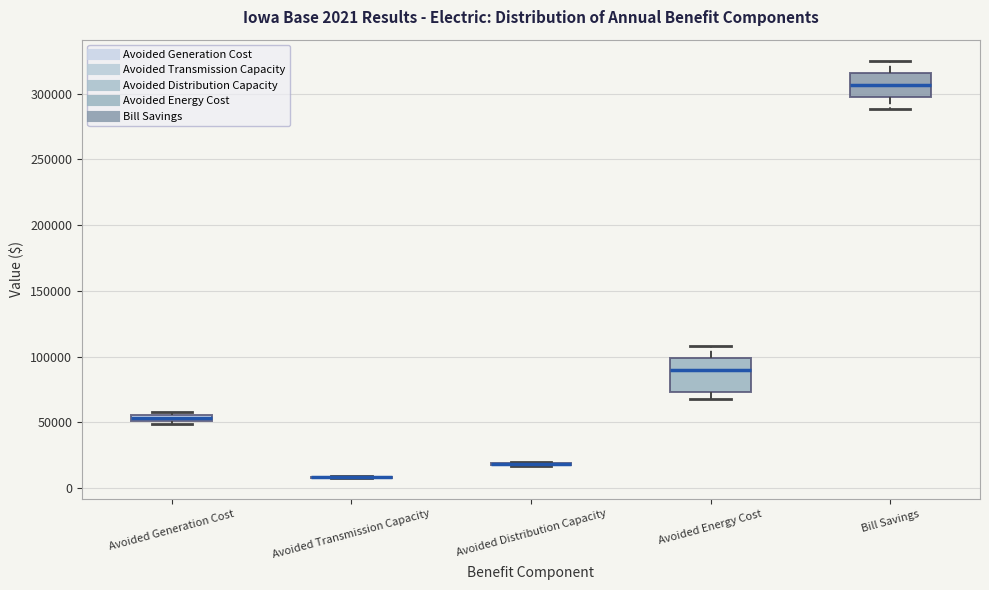

Which box is the tallest, from its lower edge to its upper edge?

Avoided Energy Cost